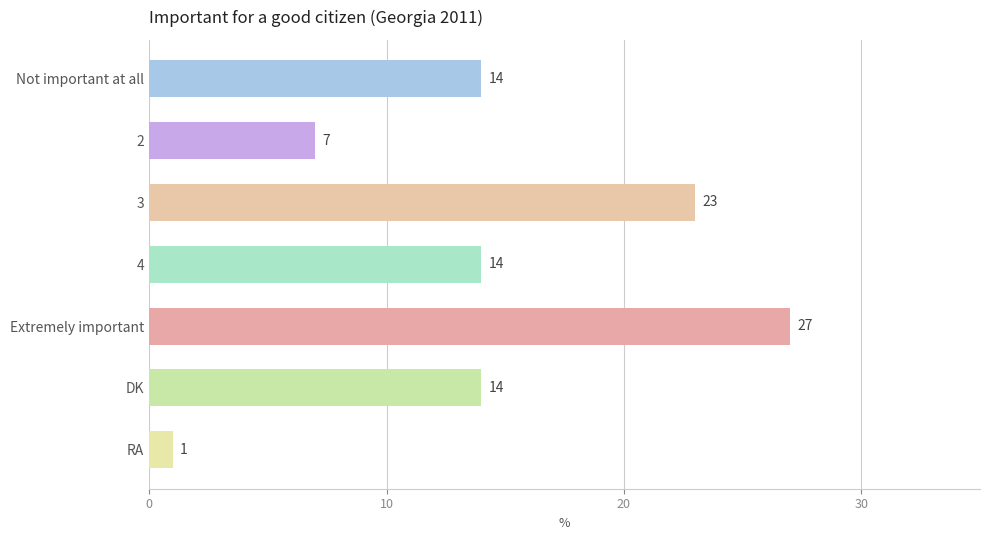

What is the value of the 5th bar from the top?

27